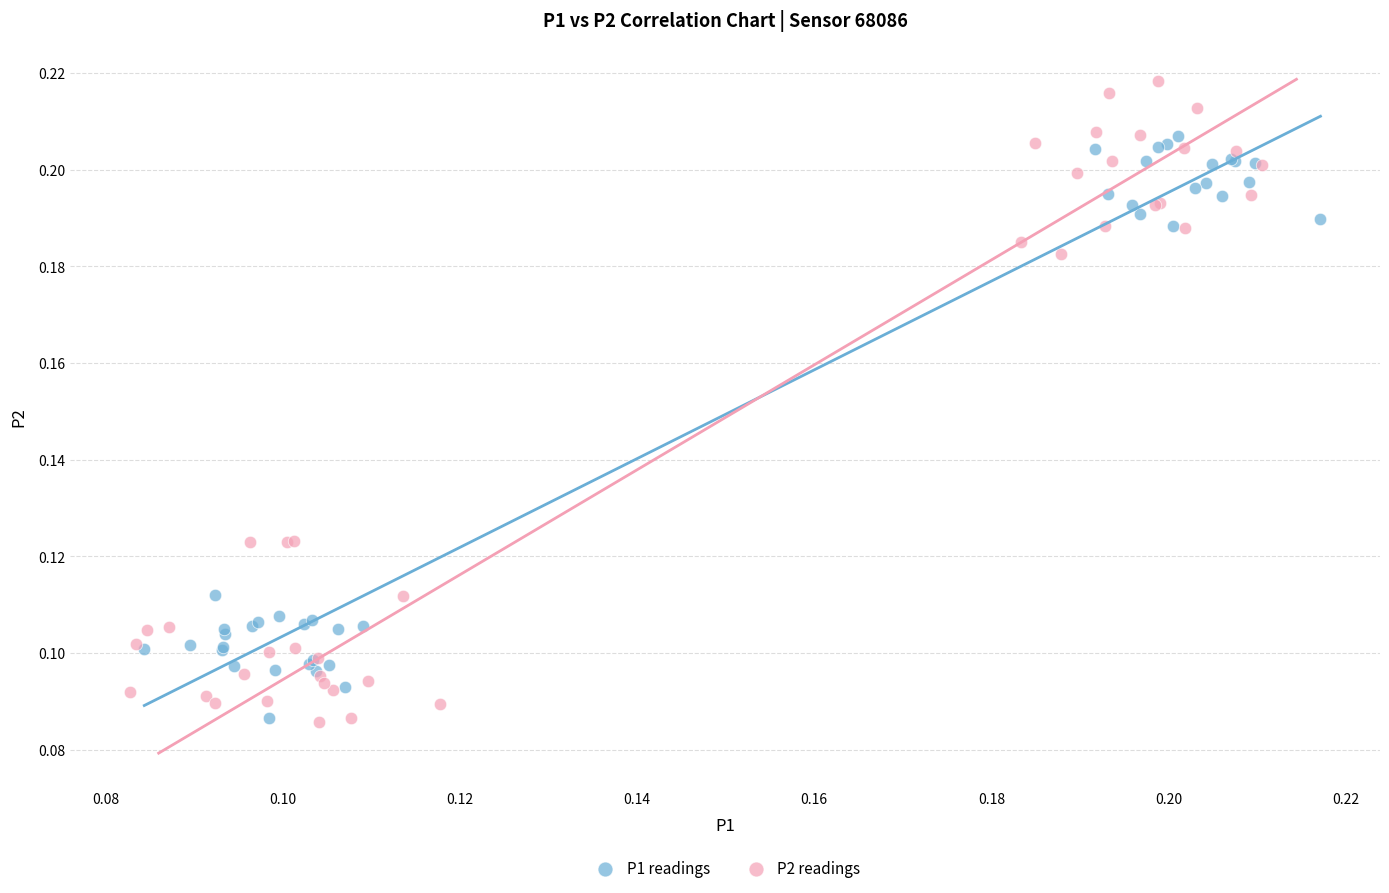

Which series has the largest Y range (max minus min)?

P2 readings